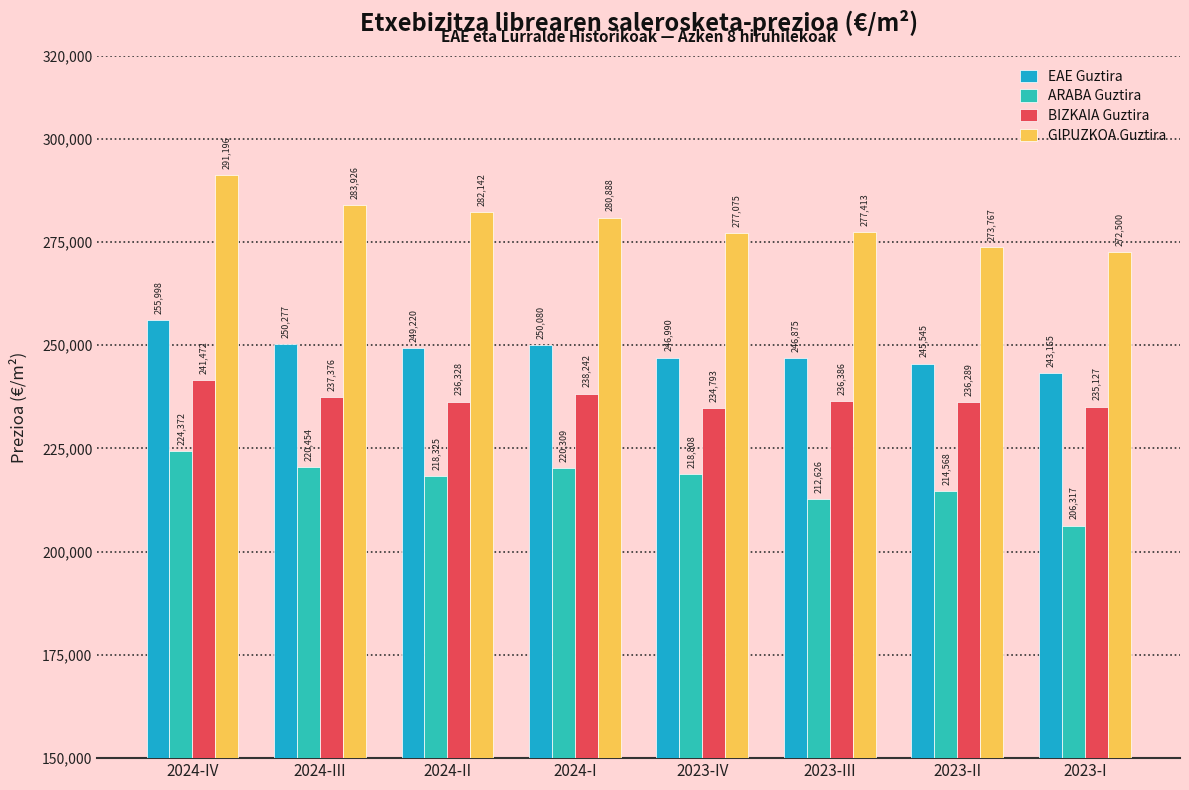

Reading left to right, transcribe all the data shown in this chart.

EAE Guztira: 255998	250277	249220	250080	246990	246875	245545	243165
ARABA Guztira: 224372	220454	218325	220309	218808	212626	214568	206317
BIZKAIA Guztira: 241472	237376	236328	238242	234793	236386	236289	235127
GIPUZKOA Guztira: 291196	283926	282142	280888	277075	277413	273767	272500